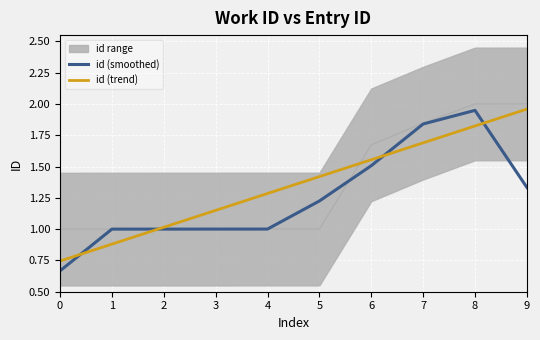

After their last crossing, which series has the higher values: id (trend) or id (smoothed)?

id (trend)